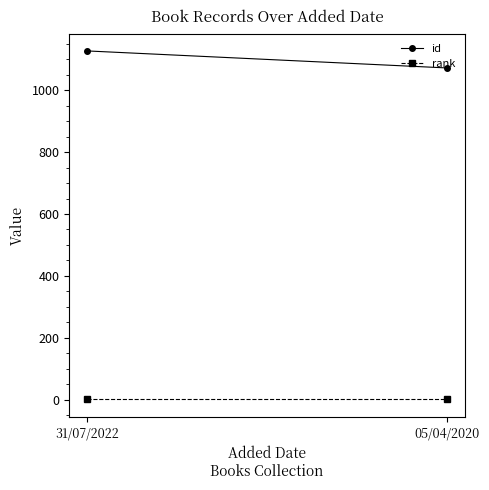

Rank the series at 31/07/2022 from lowest to highest value.

rank, id